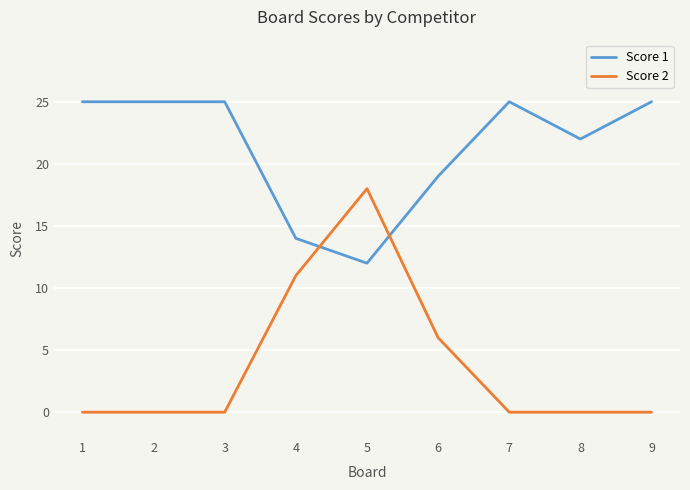

What is the average value of the Score 2 series?

4